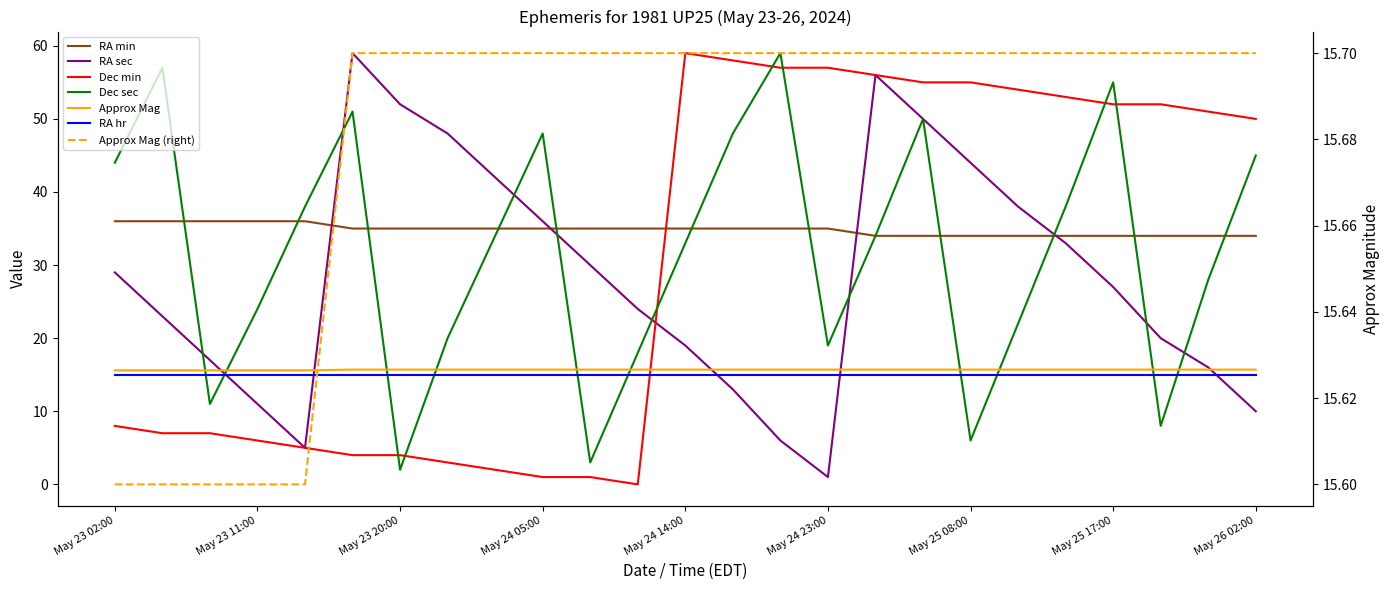

Is the value of Approx Mag at May 23 11:00 greater than the value of RA sec at May 25 17:00?

No